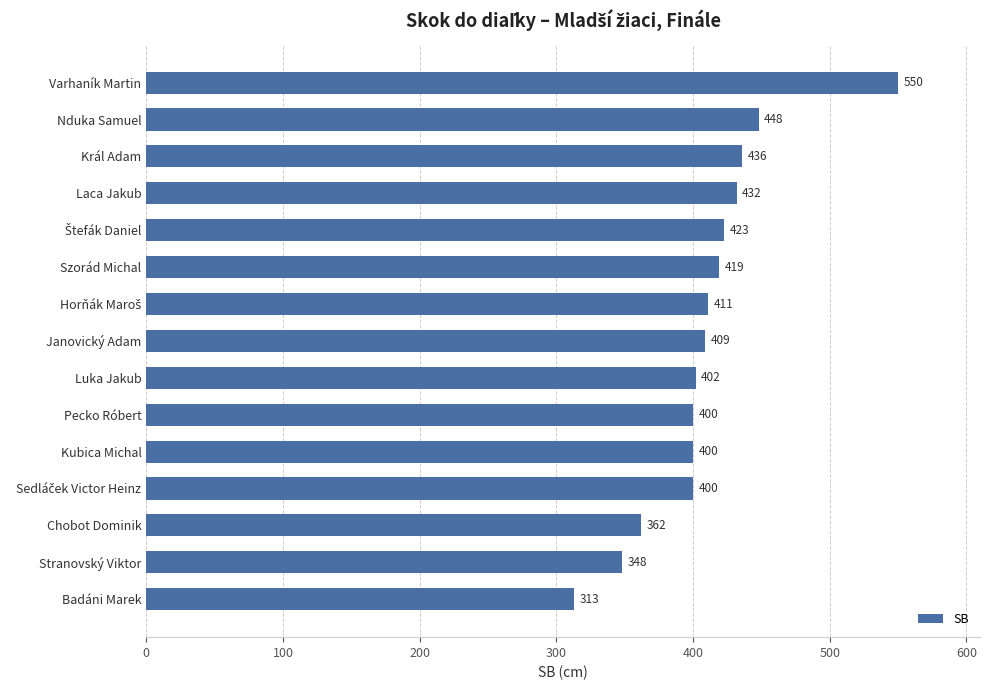

What is the average value?

410